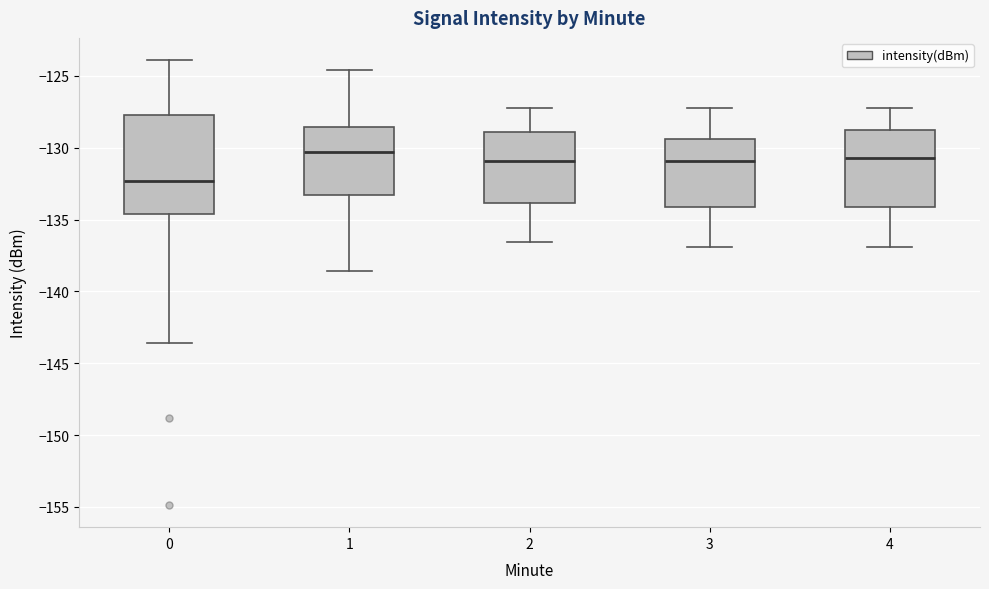

Where does the upper whisker of the box at x = 3 end on the y-axis? The values are not printed on the chart, so give them approximately, as read against the axis.

-127.0